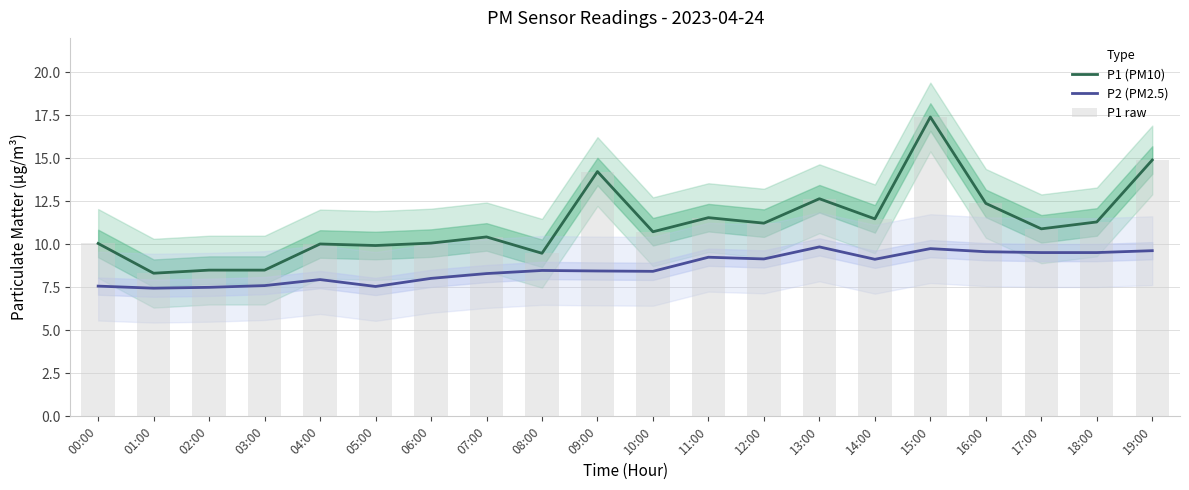

How many distinct data groups are displayed?

3